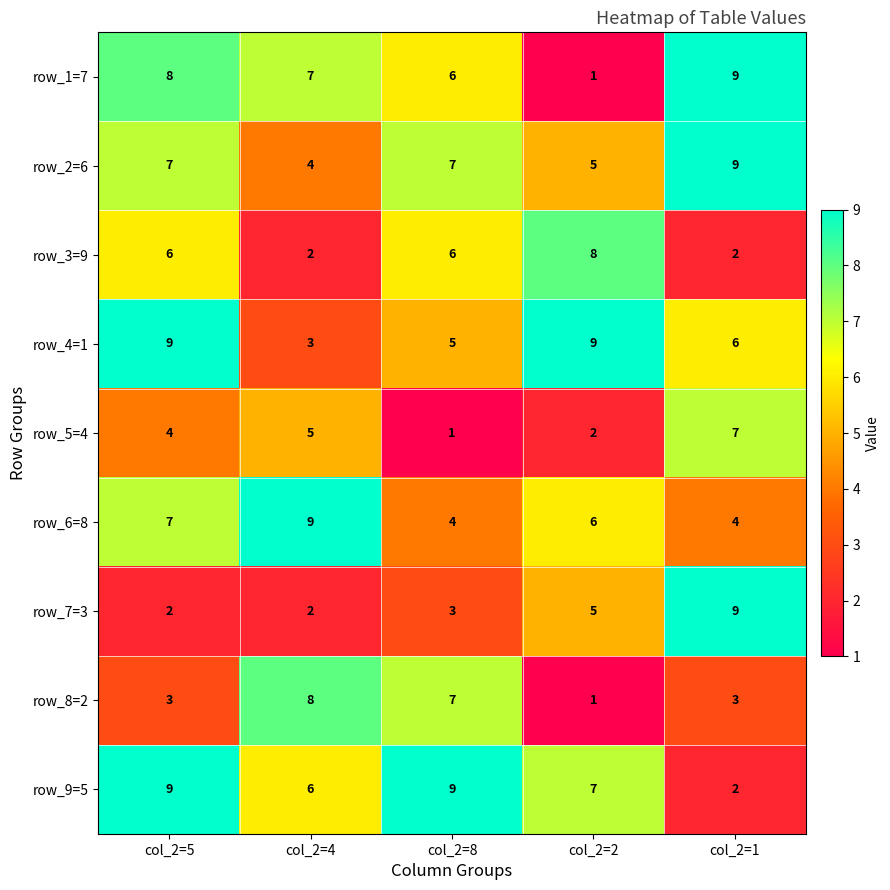

Count the number of categories in the chart.

5